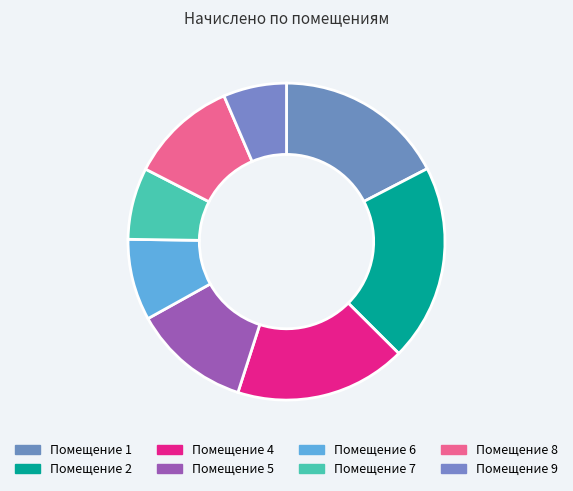

Count the number of slices in the pie.

8